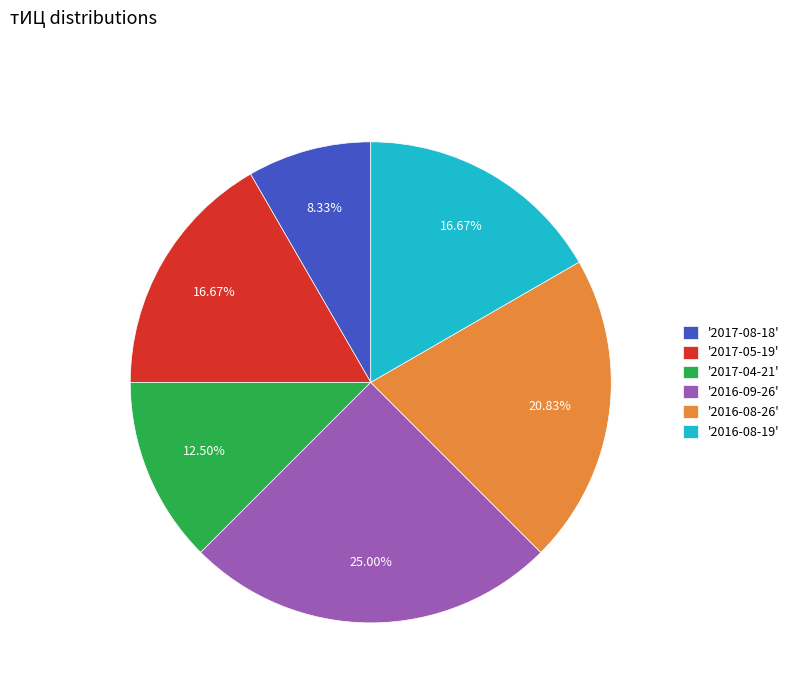

Is '2017-05-19' the majority of the pie?

No